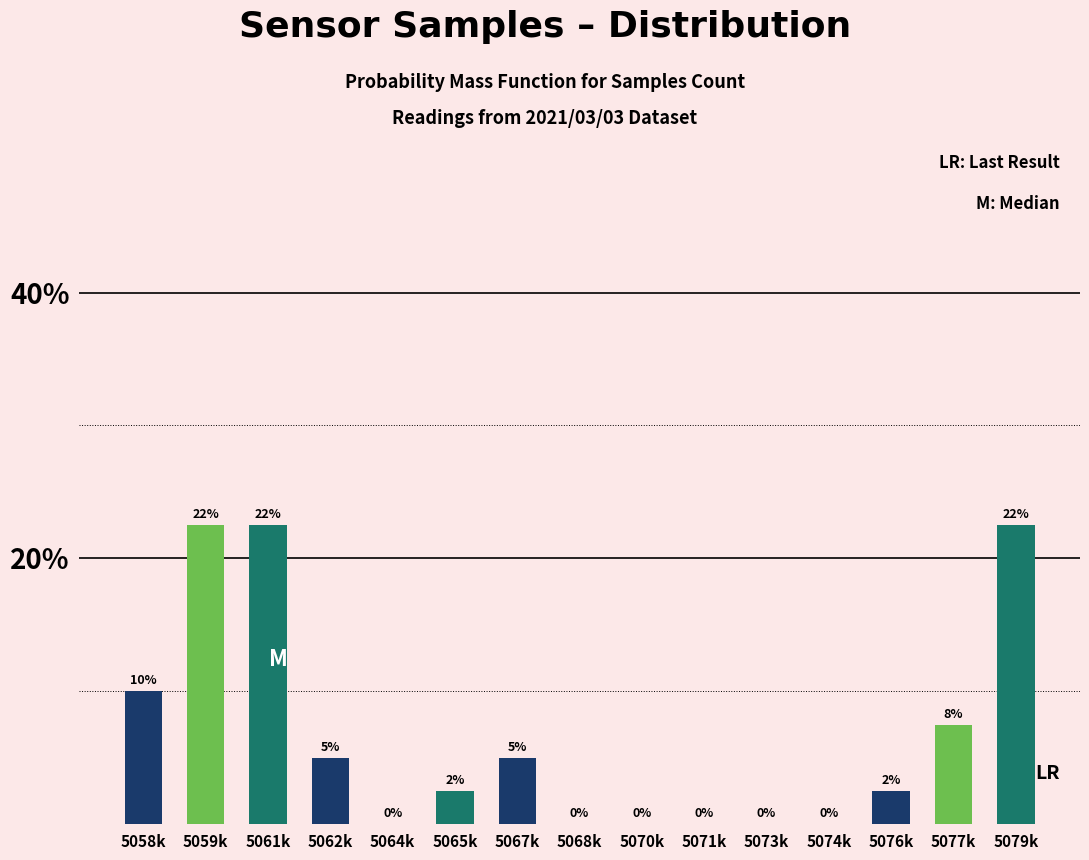

What is the maximum value shown in the chart?

22.5